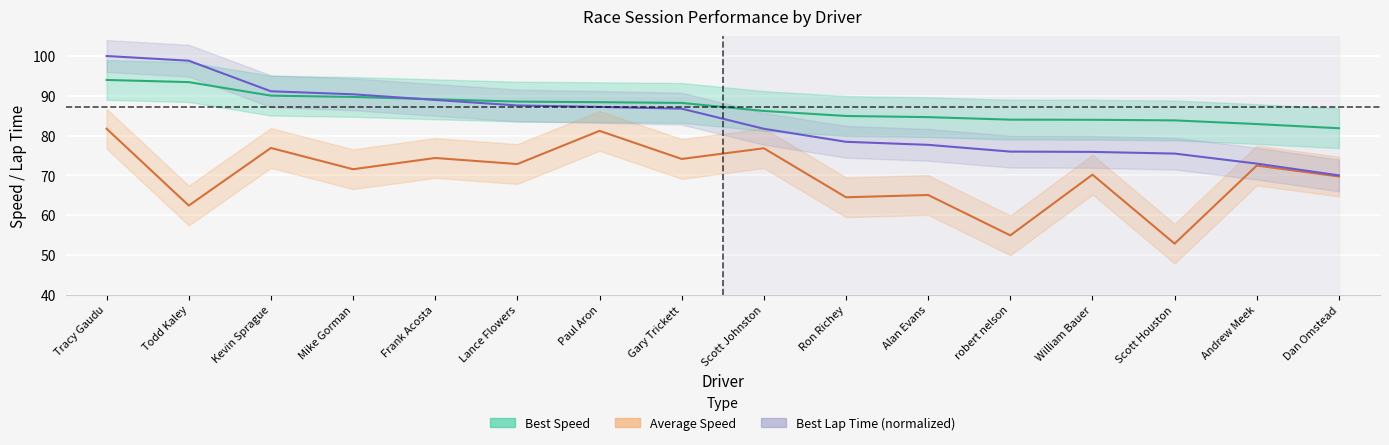

What is the spread (max minus min) of values at Todd Kaley?

36.4